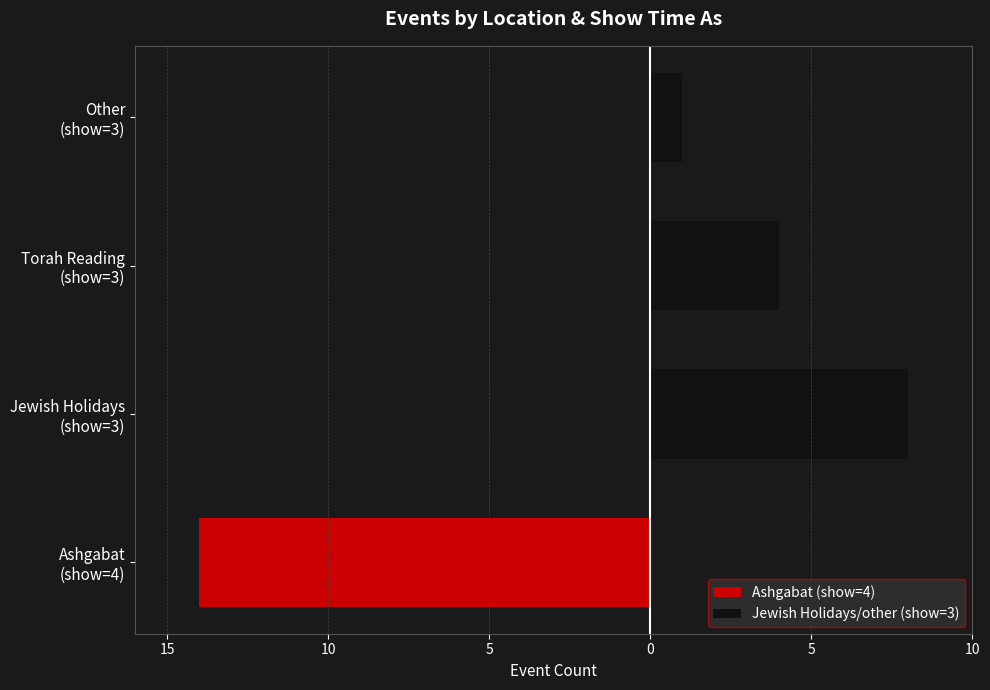

How many series are shown in this chart?

2